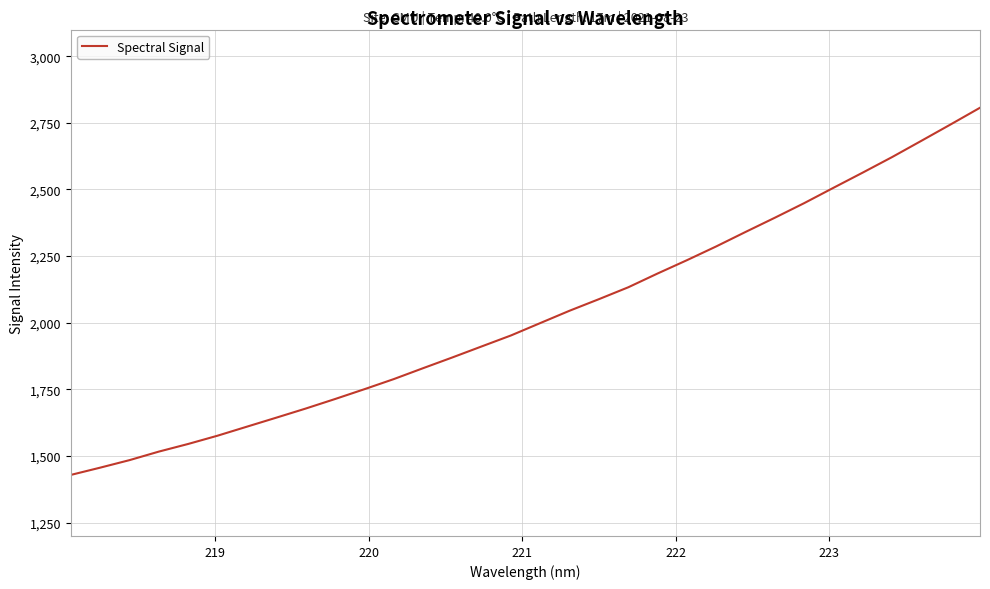

How many lines are shown in the chart?

1